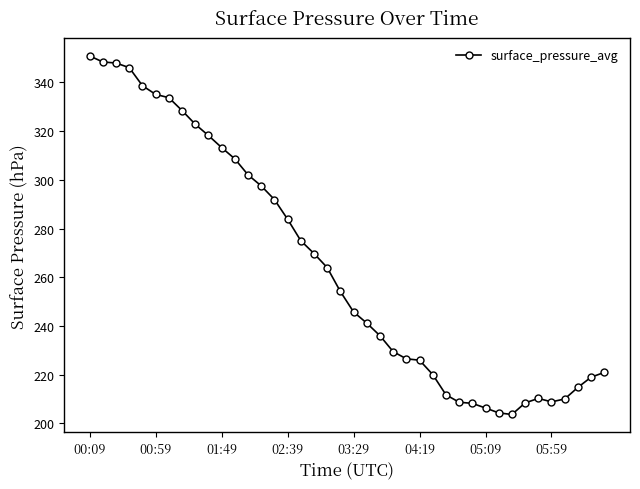

What is the value of the 8th point from the left?

328.5